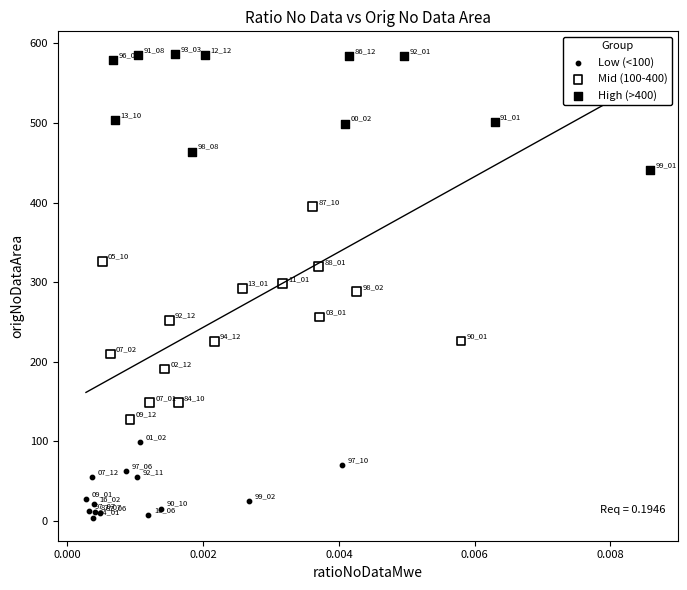

Which series has the widest spread of Y values?

Mid (100-400)